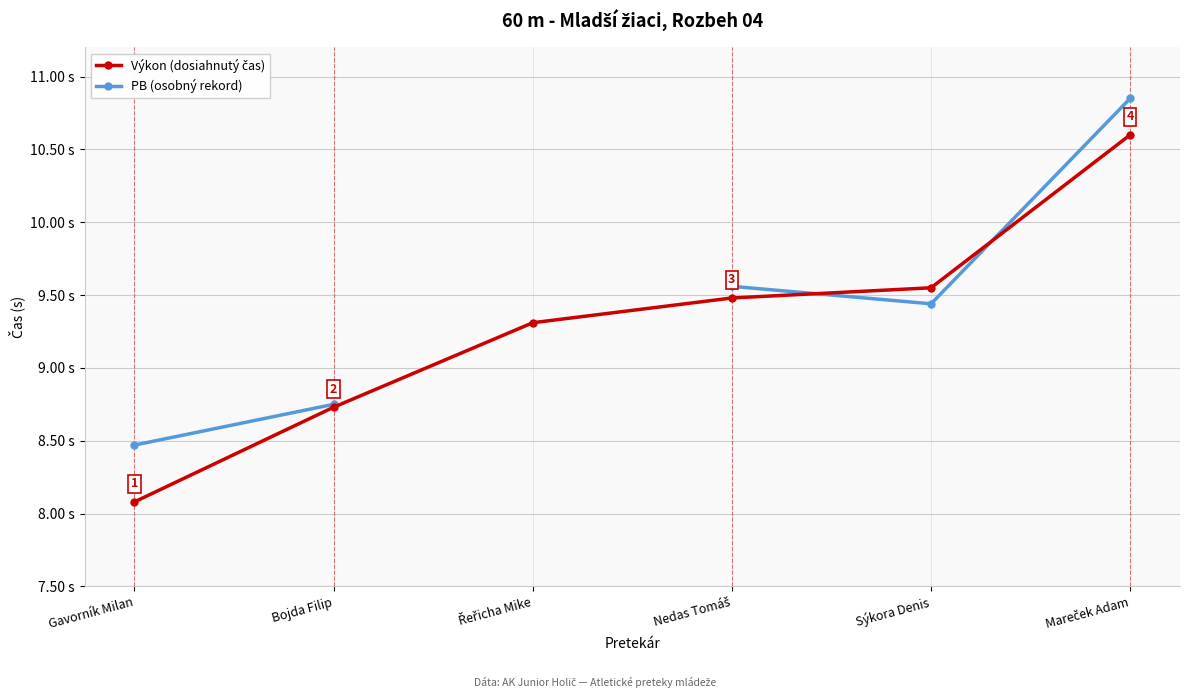

At which category does the chart reach its peak across all series?

Mareček Adam